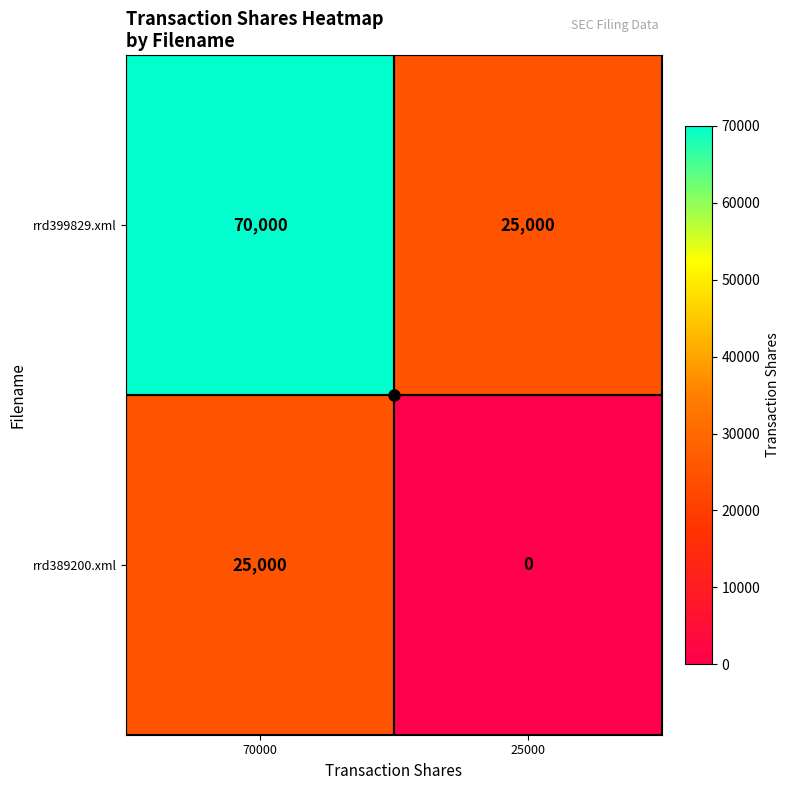

Rank the series by their maximum value, from lowest to highest.

rrd389200.xml, rrd399829.xml